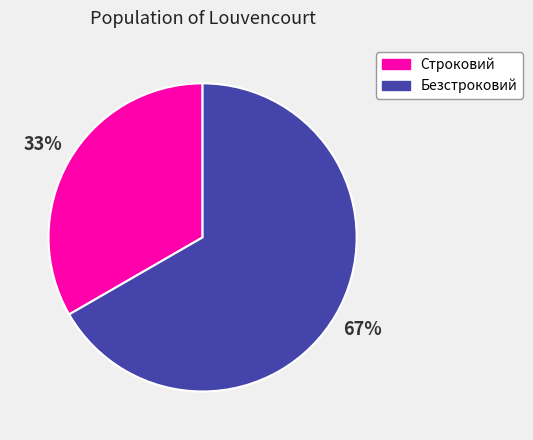

To the nearest percent, what percentage of the pie is Строковий?

33%